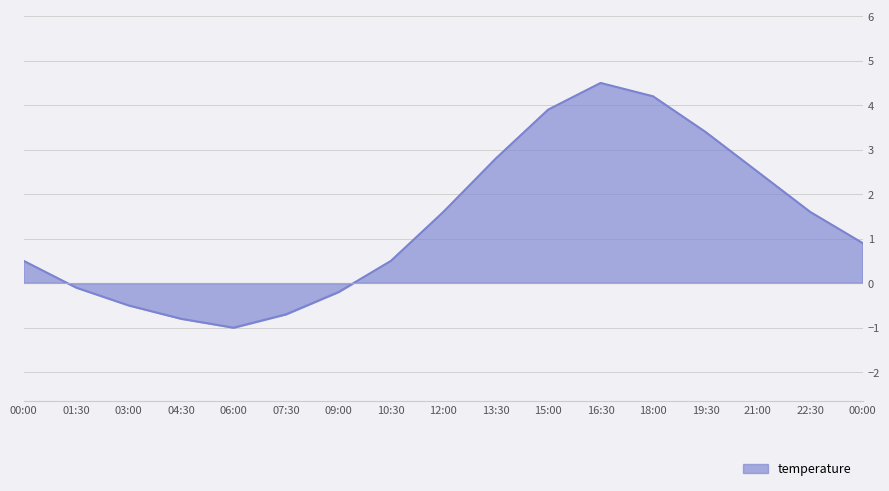

Rank the categories by value from highest to lowest.

16:30, 18:00, 15:00, 19:30, 13:30, 21:00, 12:00, 22:30, 00:00, 00:00, 10:30, 01:30, 09:00, 03:00, 07:30, 04:30, 06:00